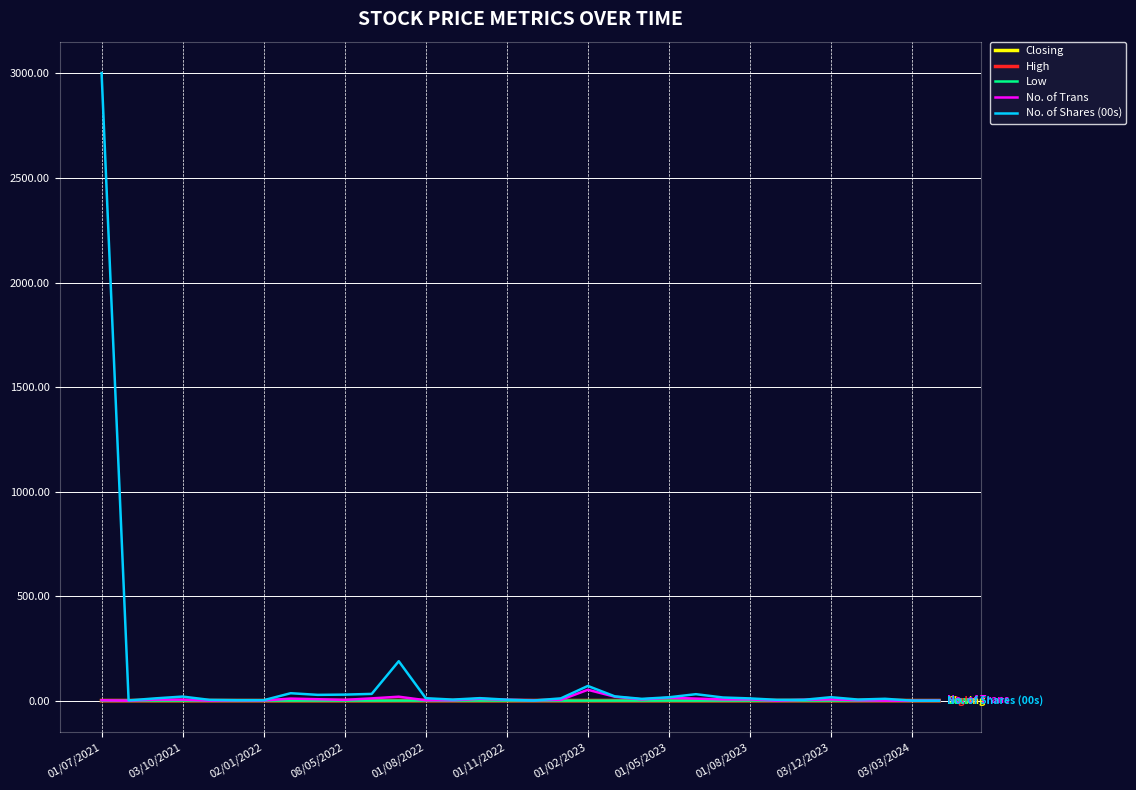

What is the greatest value displayed?

3001.4